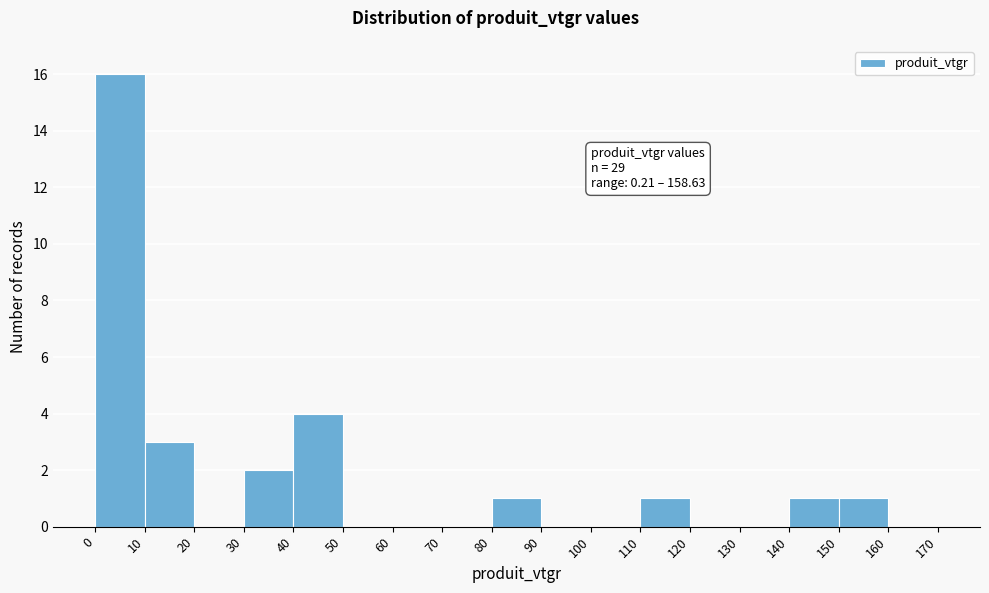

Over which range of the x-axis is the bar tallest?

0 to 10